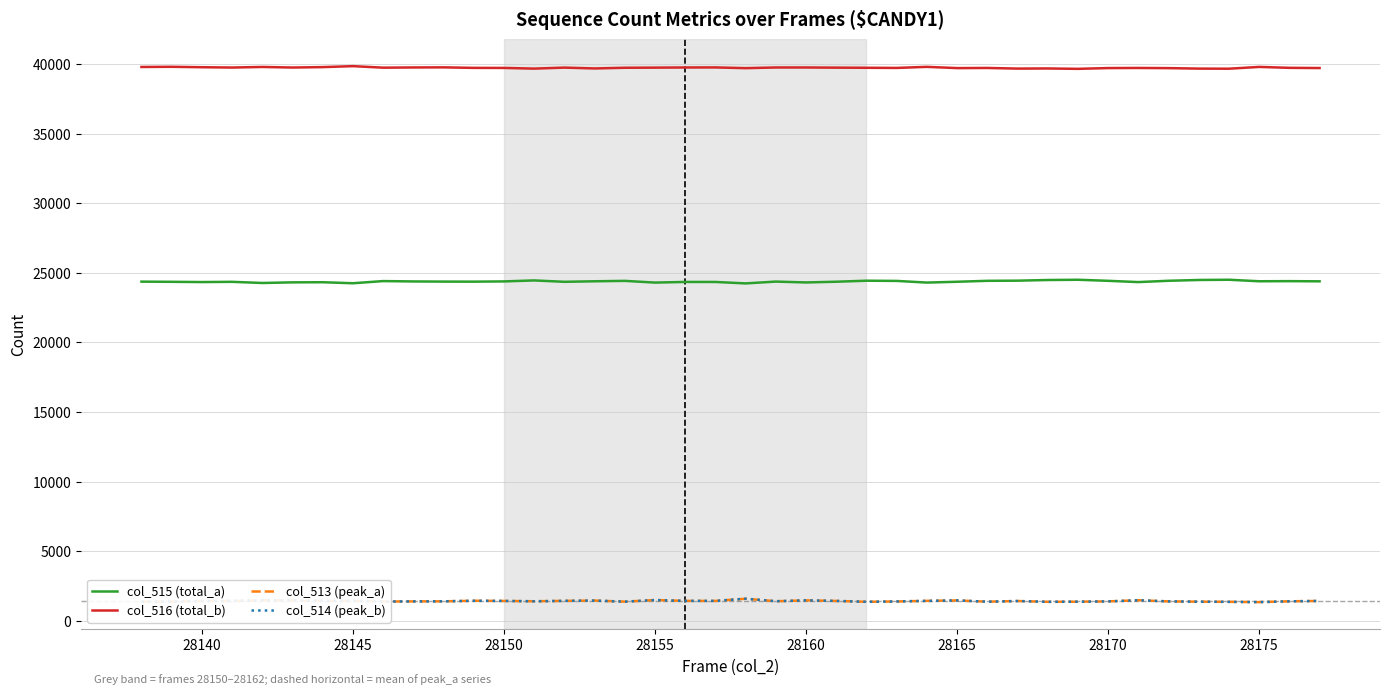

What is the difference between the second highest and minimum values in the col_513 (peak_a) series?

147